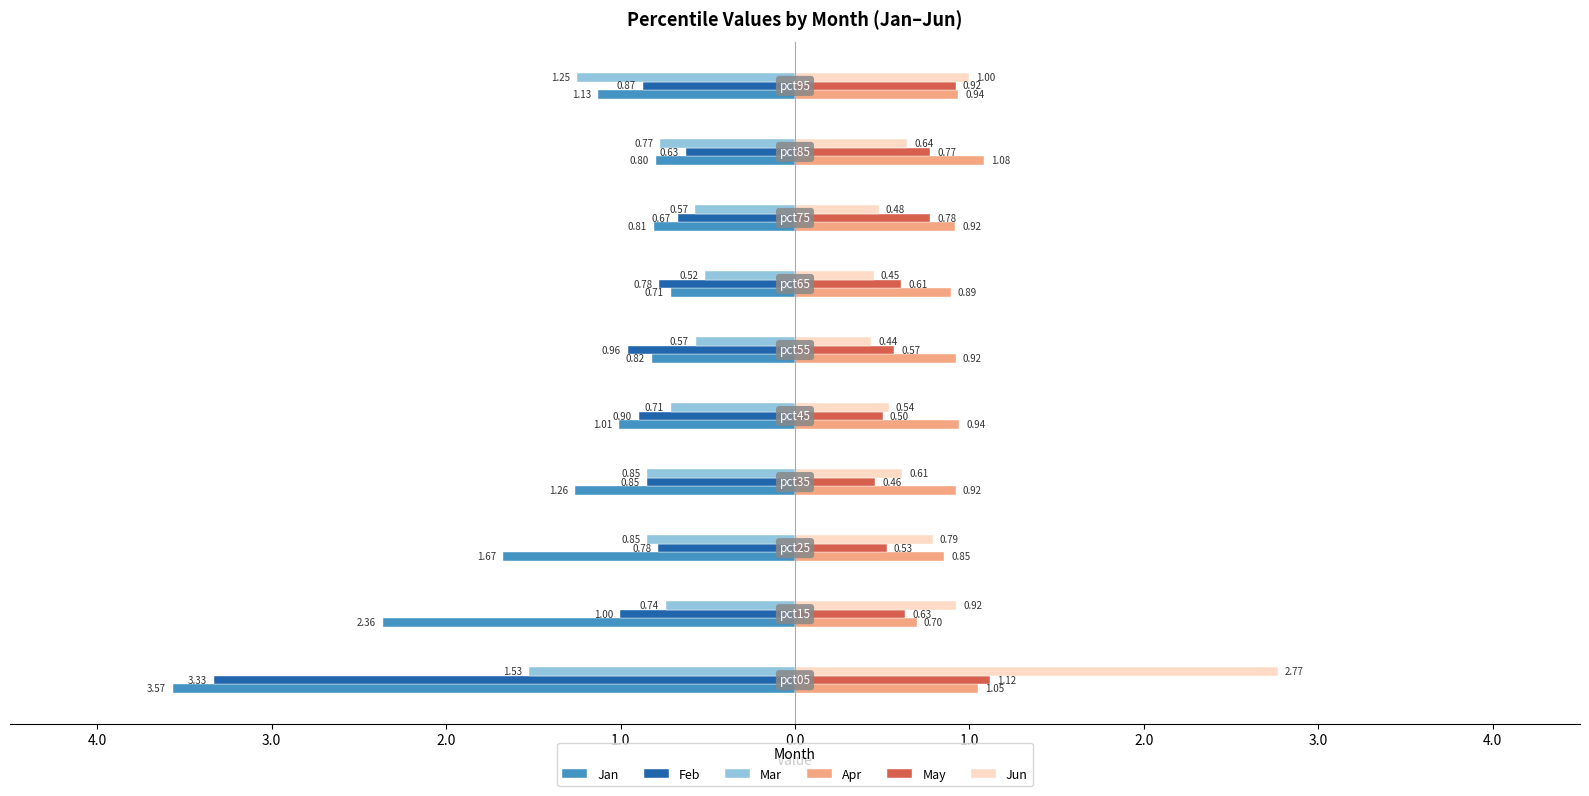

Reading left to right, extract all data points from this chart.

Jan: 5.0=-3.6	4.0=-2.4	3.0=-1.7	2.0=-1.3	1.0=-1.0	0.0=-0.8	1.0=-0.7	2.0=-0.8	3.0=-0.8	4.0=-1.1
Feb: 5.0=-3.3	4.0=-1.0	3.0=-0.8	2.0=-0.9	1.0=-0.9	0.0=-1.0	1.0=-0.8	2.0=-0.7	3.0=-0.6	4.0=-0.9
Mar: 5.0=-1.5	4.0=-0.7	3.0=-0.8	2.0=-0.8	1.0=-0.7	0.0=-0.6	1.0=-0.5	2.0=-0.6	3.0=-0.8	4.0=-1.2
Apr: 5.0=1.0	4.0=0.7	3.0=0.9	2.0=0.9	1.0=0.9	0.0=0.9	1.0=0.9	2.0=0.9	3.0=1.1	4.0=0.9
May: 5.0=1.1	4.0=0.6	3.0=0.5	2.0=0.5	1.0=0.5	0.0=0.6	1.0=0.6	2.0=0.8	3.0=0.8	4.0=0.9
Jun: 5.0=2.8	4.0=0.9	3.0=0.8	2.0=0.6	1.0=0.5	0.0=0.4	1.0=0.5	2.0=0.5	3.0=0.6	4.0=1.0